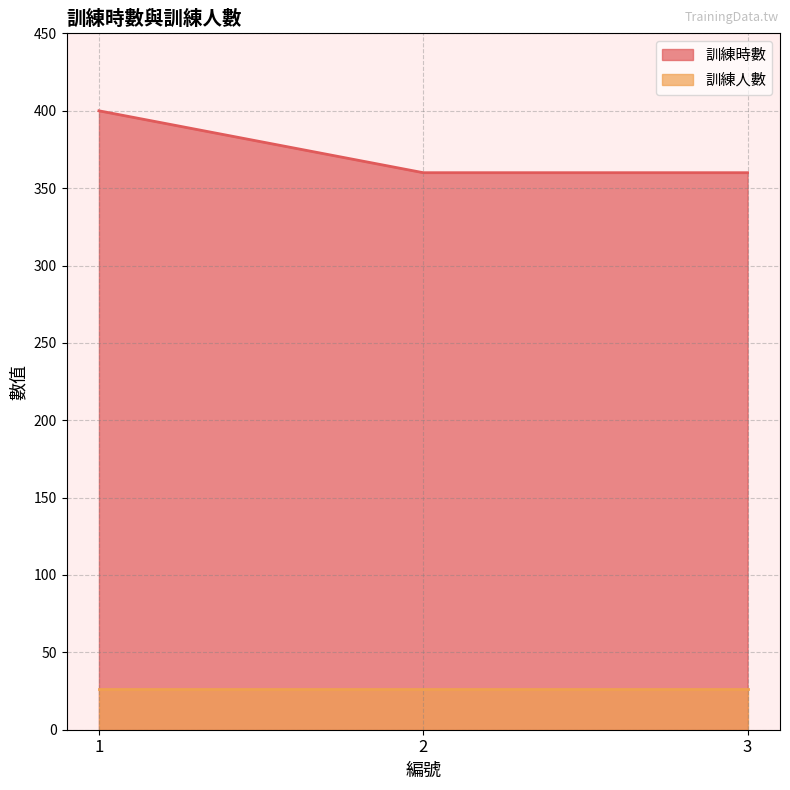

Is the value of 訓練人數 at 1 greater than the value of 訓練時數 at 3?

No